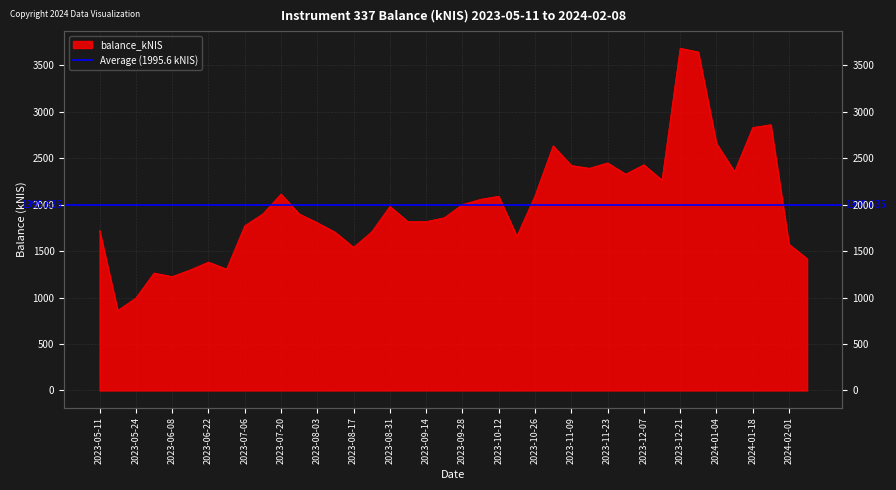

List the labels in order of value, largest first.

2023-12-21, 2023-12-28, 2024-01-25, 2024-01-18, 2024-01-04, 2023-11-02, 2023-11-23, 2023-12-07, 2023-11-09, 2023-11-16, 2024-01-11, 2023-11-30, 2023-12-14, 2023-07-20, 2023-10-26, 2023-10-12, 2023-10-05, 2023-09-28, 2023-08-31, 2023-07-13, 2023-07-26, 2023-09-21, 2023-09-14, 2023-09-07, 2023-08-03, 2023-07-06, 2023-05-11, 2023-08-24, 2023-08-10, 2023-10-19, 2024-02-01, 2023-08-17, 2024-02-08, 2023-06-22, 2023-06-29, 2023-06-15, 2023-06-01, 2023-06-08, 2023-05-24, 2023-05-18